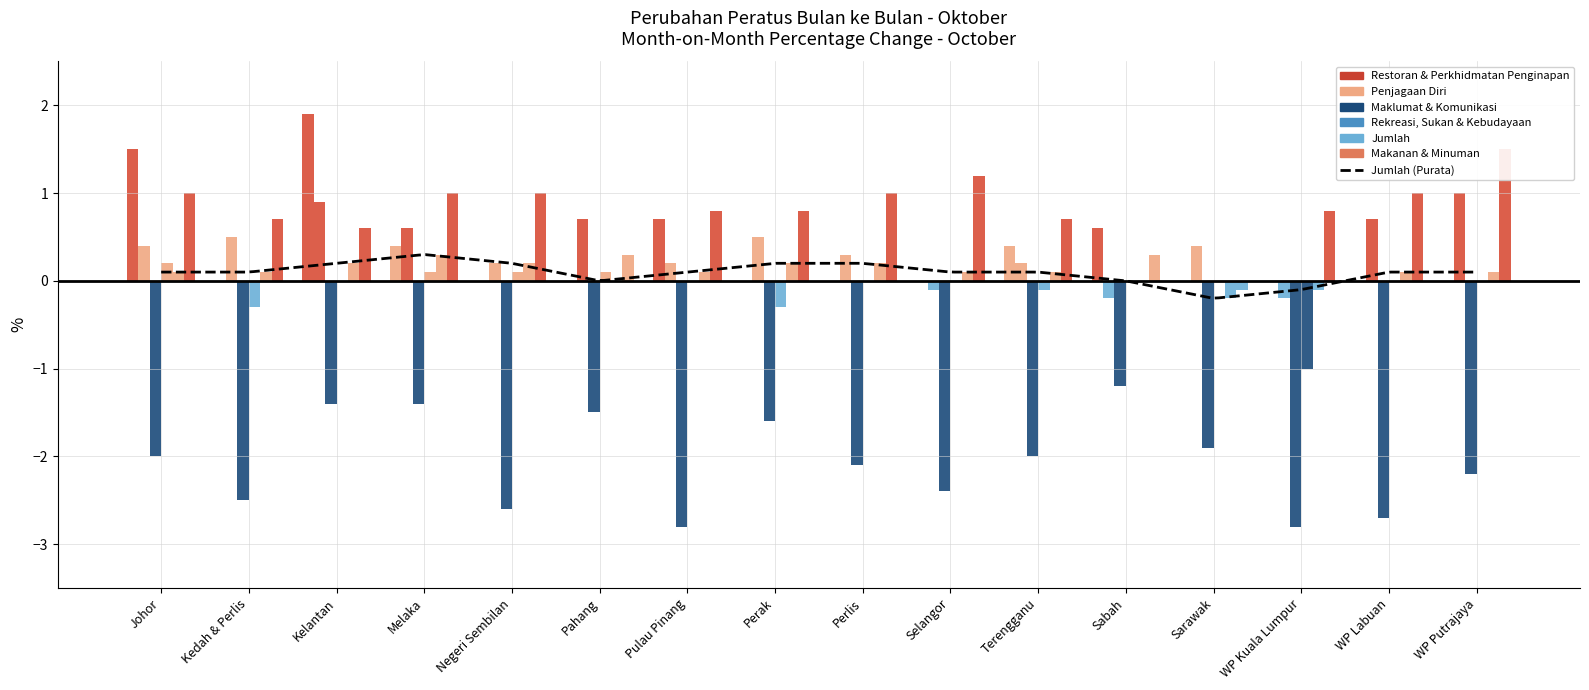

At which label does Jumlah first exceed 0?

Johor